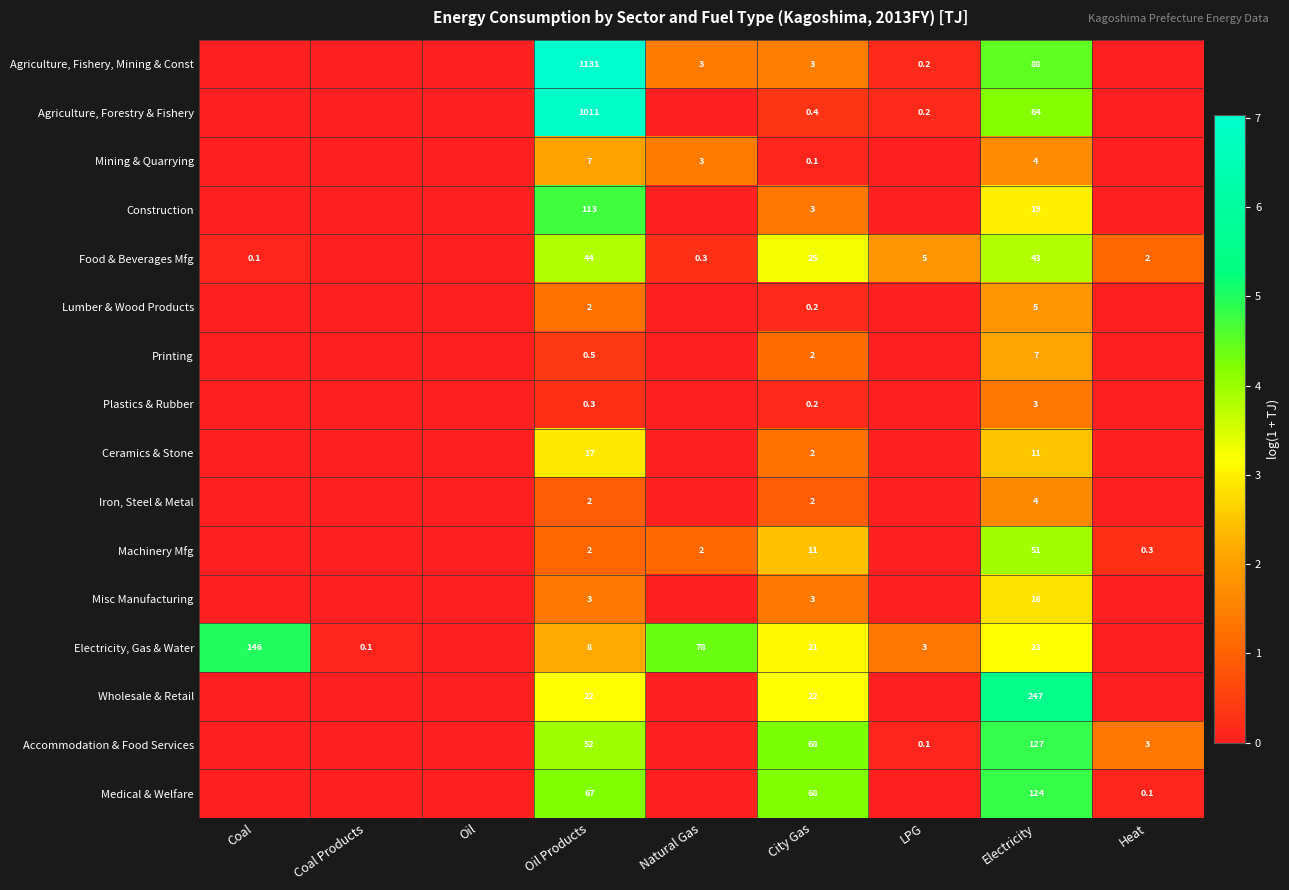

Is it true that Agriculture, Forestry & Fishery equals 1011.0 at Oil Products?

True